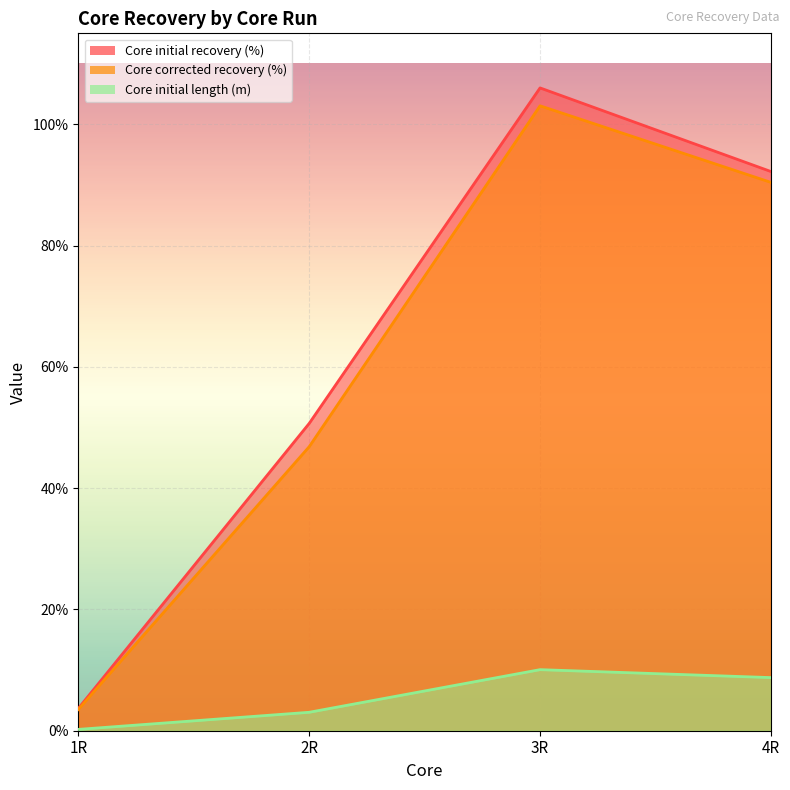

What is the sum of all Core initial recovery (%) values?

252.5